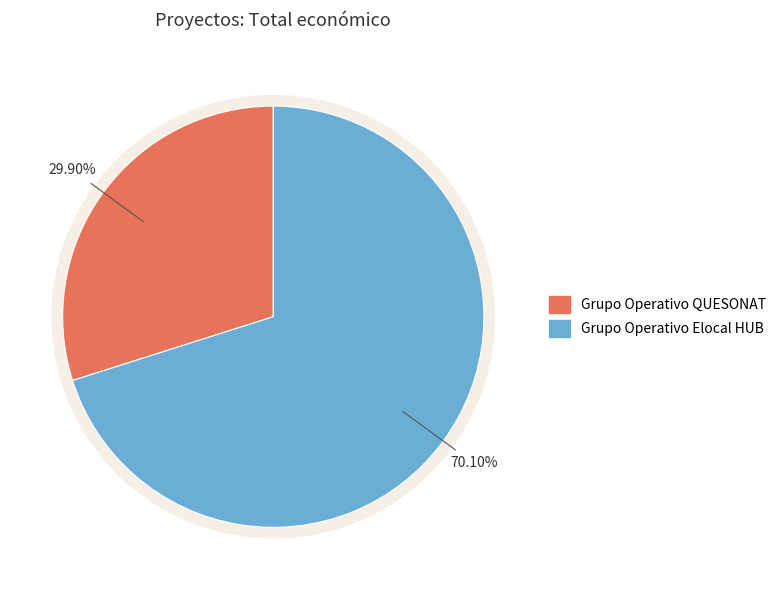

Do Grupo Operativo Elocal HUB and Grupo Operativo QUESONAT together represent more than half of the pie?

Yes